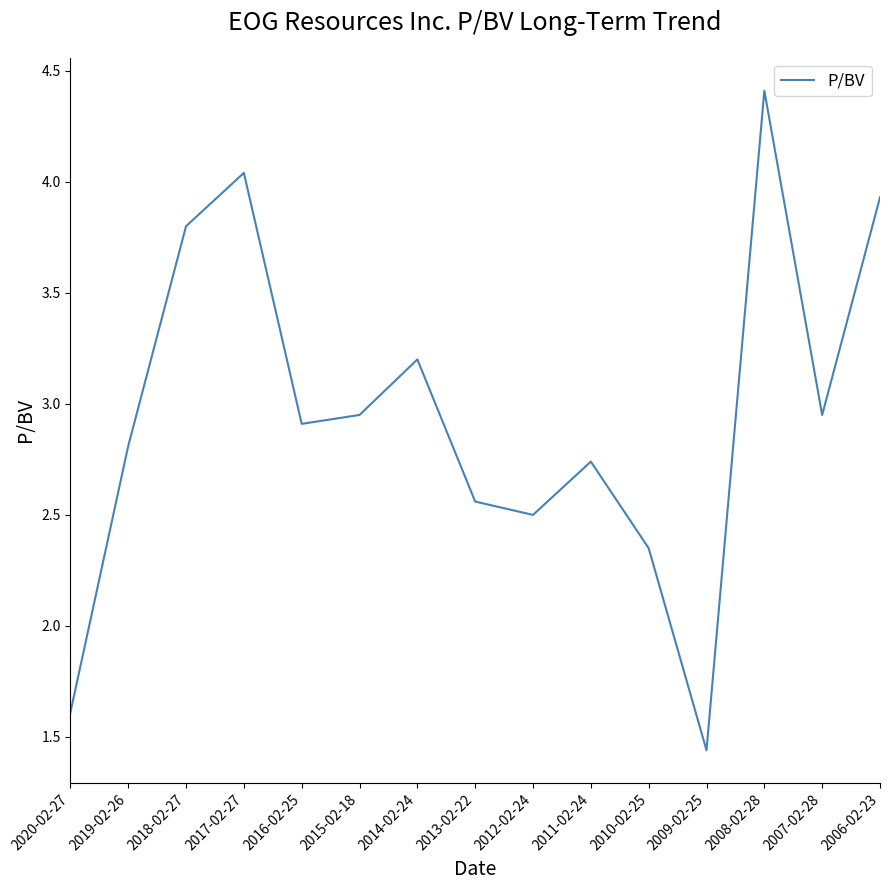

Is it true that the value at 2008-02-28 is 2.6?

False